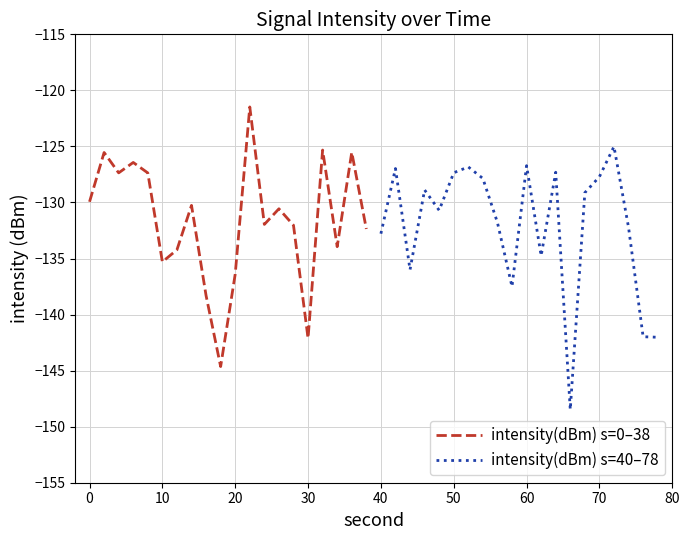

Rank the series by their maximum value, from highest to lowest.

intensity(dBm) s=0–38, intensity(dBm) s=40–78